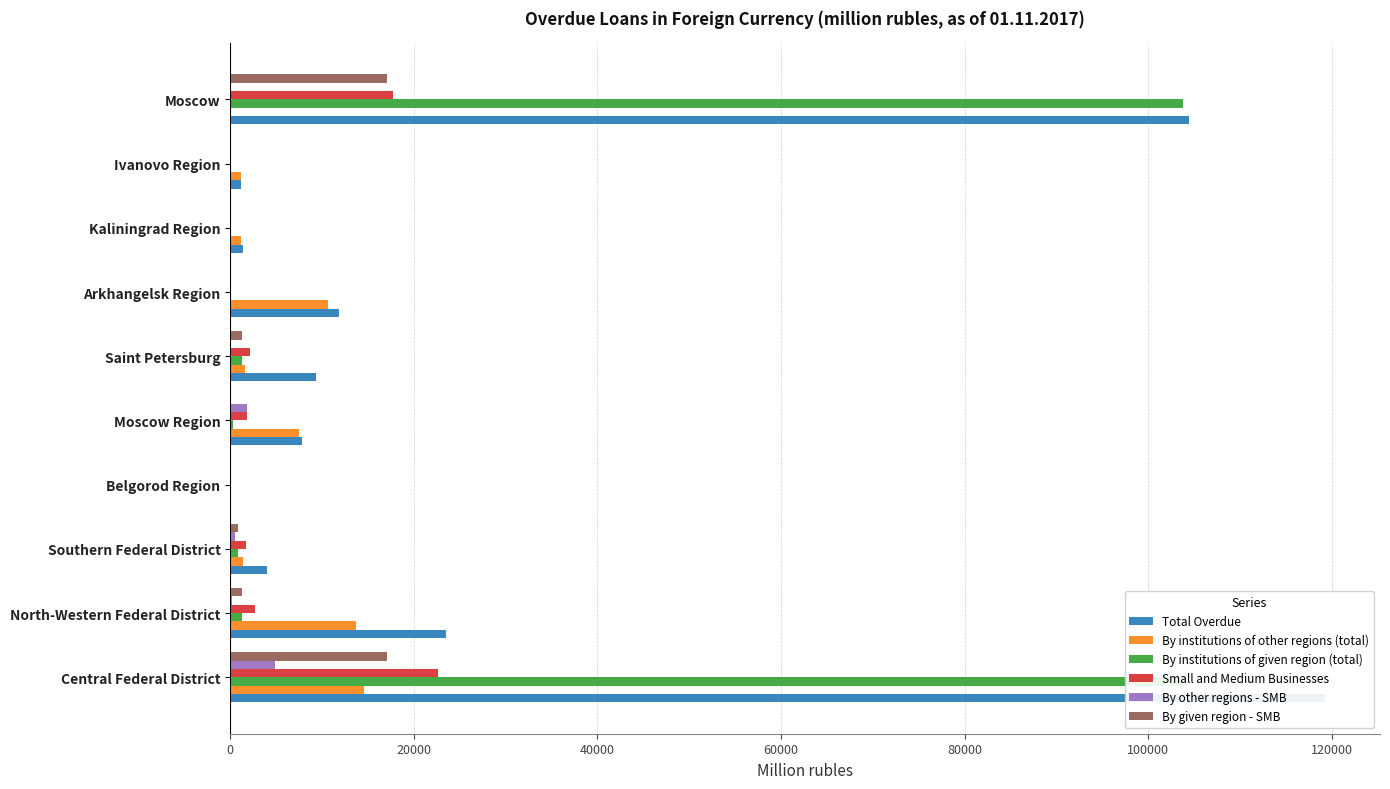

The value of By institutions of other regions (total) at Saint Petersburg is 893. True or false?

False